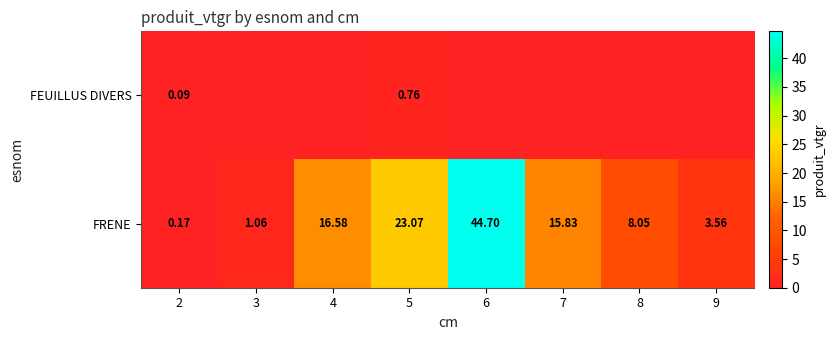

Rank the series at 5 from highest to lowest value.

FRENE, FEUILLUS DIVERS